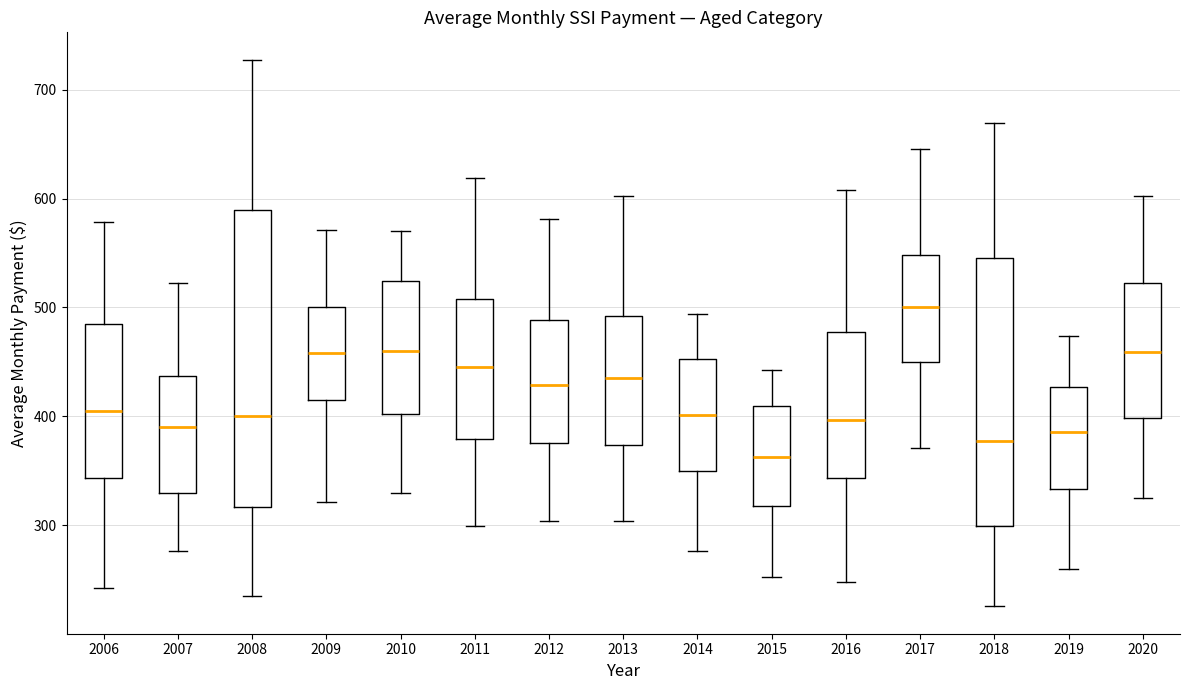

Reading left to right, transcribe this box plot: for each box, give where its median line is, the range the box spans, and where its two whiskers end, as read against the y-axis. The values are not printed on the chart, so give them approximately, as read against the axis.

2006: median 400, box 340 to 480, whiskers 240 to 580
2007: median 390, box 330 to 440, whiskers 280 to 520
2008: median 400, box 320 to 590, whiskers 240 to 730
2009: median 460, box 420 to 500, whiskers 320 to 570
2010: median 460, box 400 to 520, whiskers 330 to 570
2011: median 450, box 380 to 510, whiskers 300 to 620
2012: median 430, box 380 to 490, whiskers 300 to 580
2013: median 430, box 370 to 490, whiskers 300 to 600
2014: median 400, box 350 to 450, whiskers 280 to 490
2015: median 360, box 320 to 410, whiskers 250 to 440
2016: median 400, box 340 to 480, whiskers 250 to 610
2017: median 500, box 450 to 550, whiskers 370 to 650
2018: median 380, box 300 to 550, whiskers 230 to 670
2019: median 390, box 330 to 430, whiskers 260 to 470
2020: median 460, box 400 to 520, whiskers 320 to 600